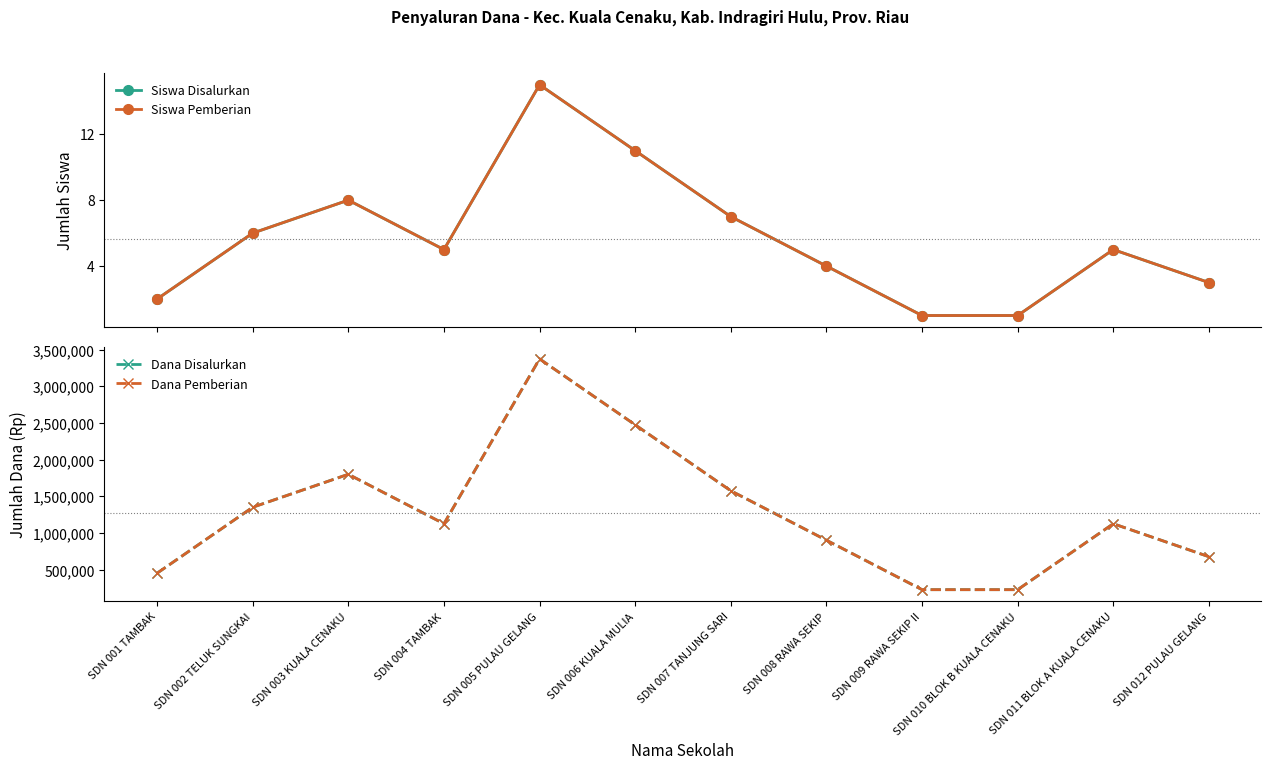

What is the label of the 11th point from the right?

SDN 002 TELUK SUNGKAI